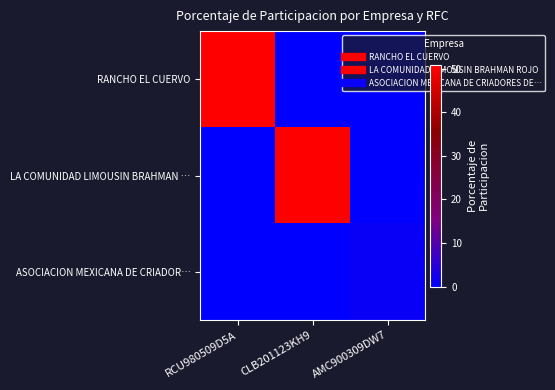

What is the total value across all series at AMC900309DW7?

1